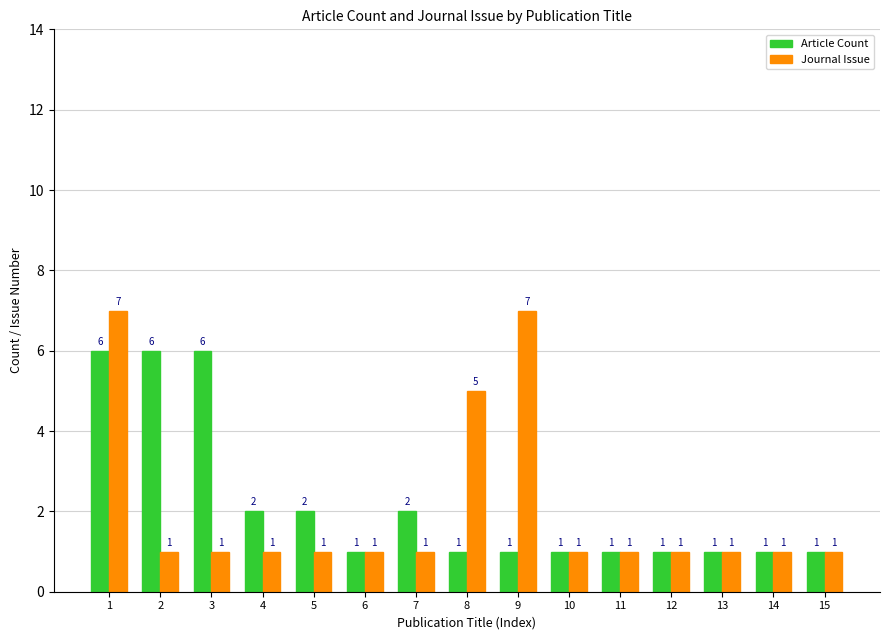

List the series in order of their peak value, lowest first.

Article Count, Journal Issue